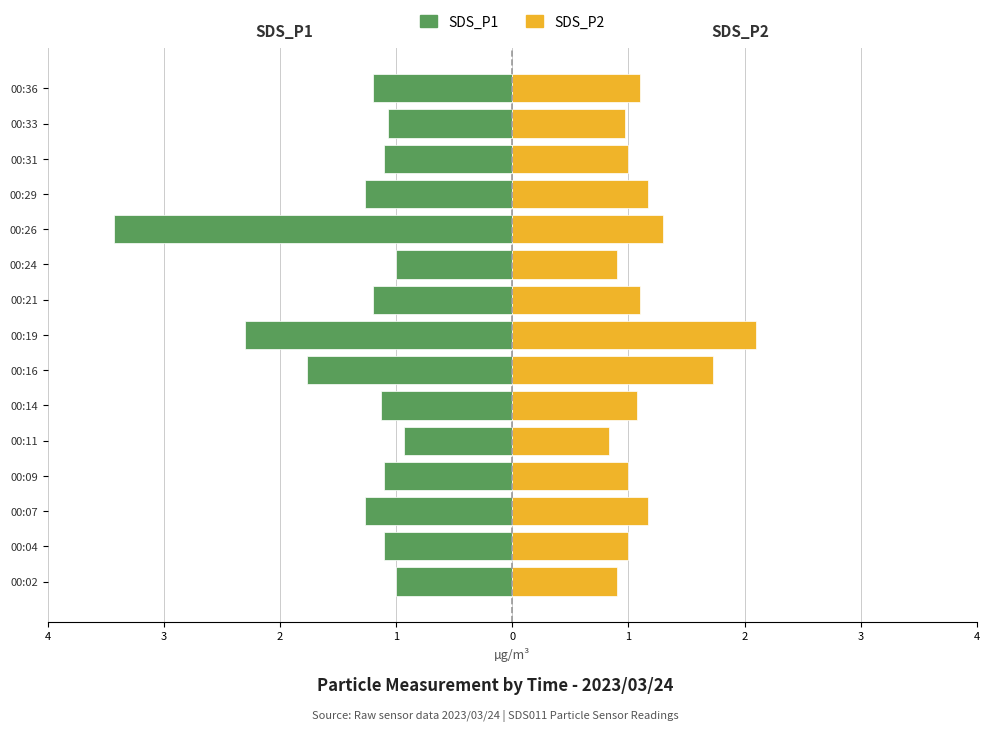

What is the difference between the second highest and second lowest values in the SDS_P2 series?

0.8